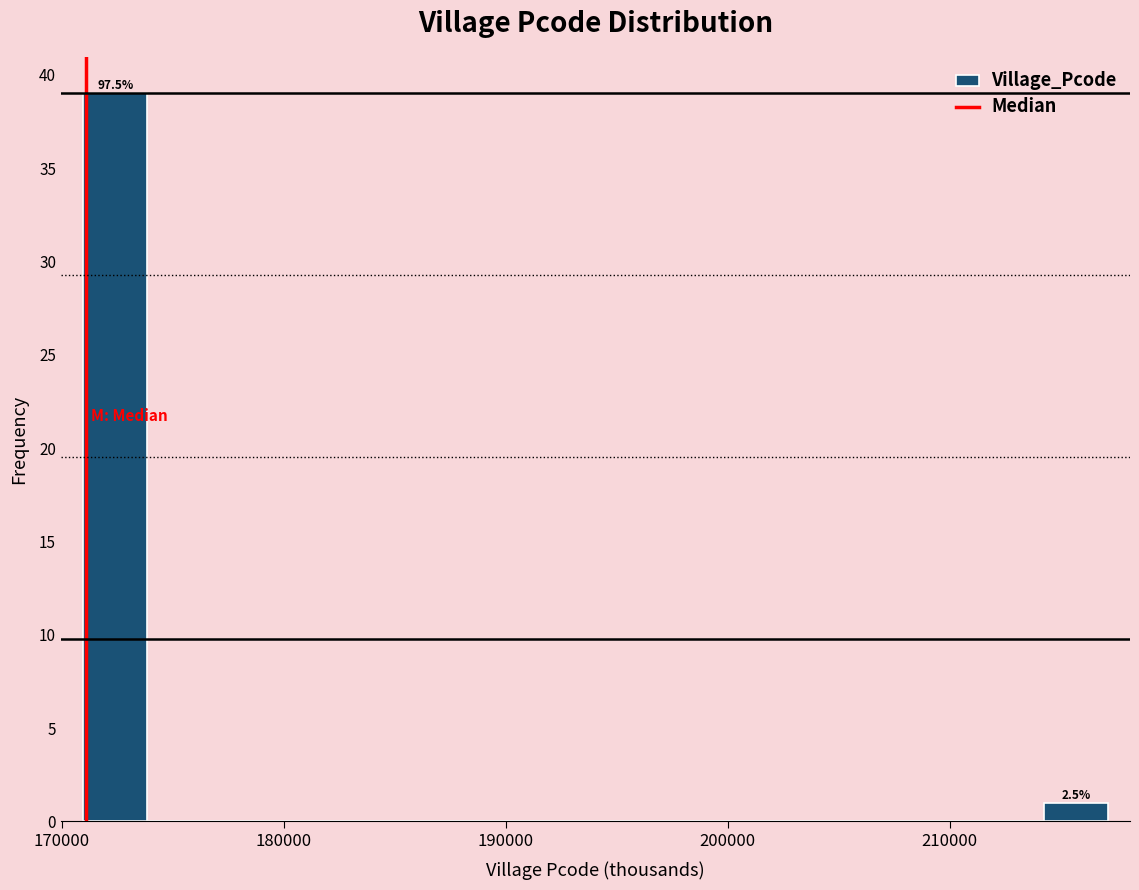

Read against the x-axis, roughly where is the centre of the tallest bar?

172000